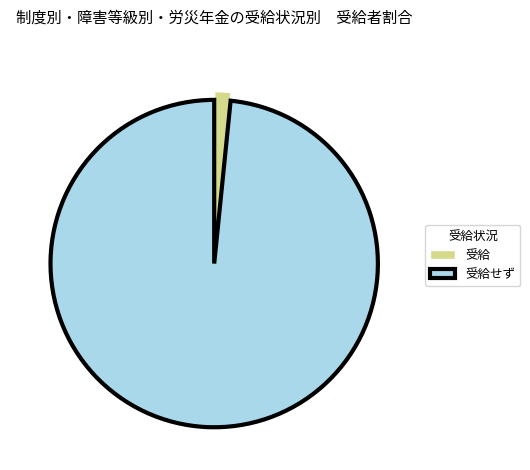

Between 受給 and 受給せず, which is larger?

受給せず